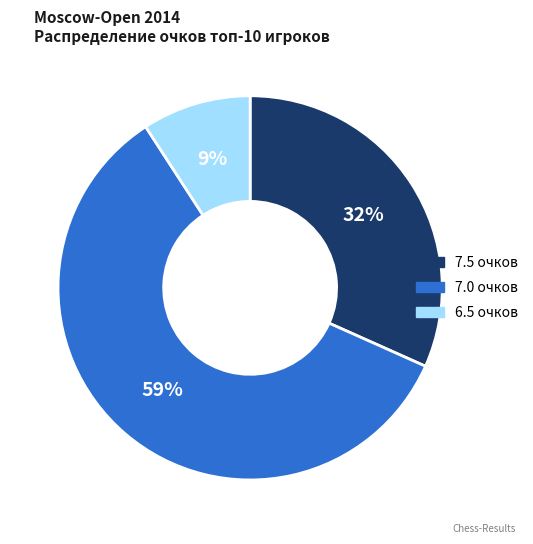

What percentage is the 7.5 очков slice, to the nearest percent?

32%